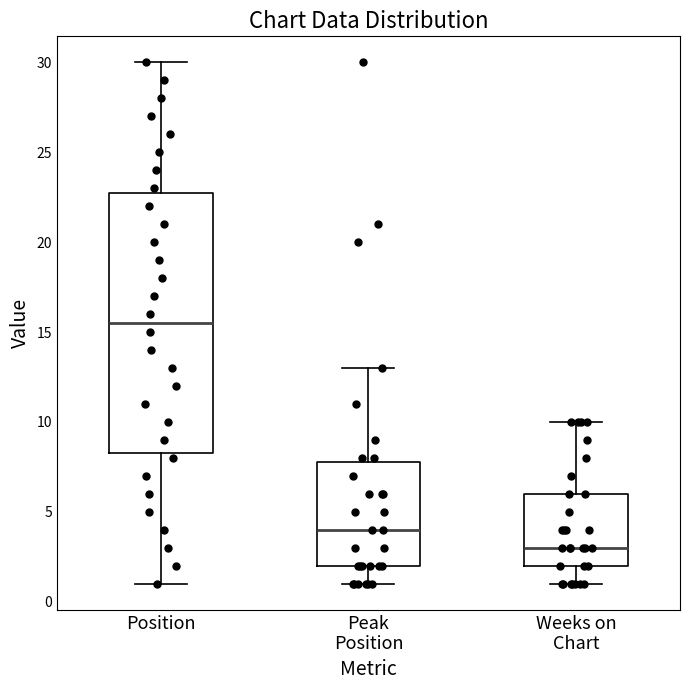

Reading left to right, transcribe this box plot: for each box, give where its median line is, the range the box spans, and where its two whiskers end, as read against the y-axis. The values are not printed on the chart, so give them approximately, as read against the axis.

Position: median 15.5, box 8.5 to 23.0, whiskers 1.0 to 30.0
Peak Position: median 4.0, box 2.0 to 8.0, whiskers 1.0 to 13.0
Weeks on Chart: median 3.0, box 2.0 to 6.0, whiskers 1.0 to 10.0